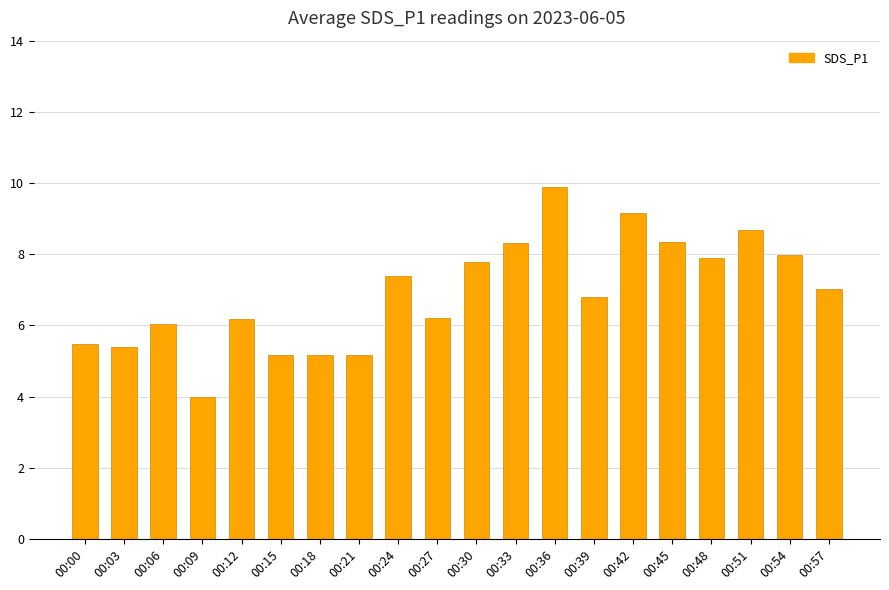

What is the value of the 7th bar from the left?

5.2